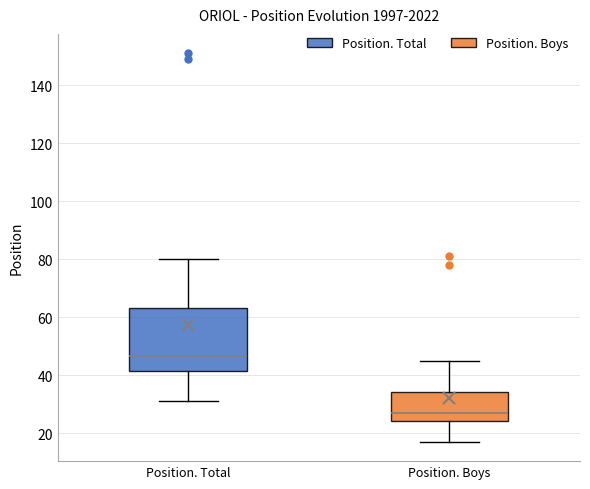

Reading left to right, transcribe this box plot: for each box, give where its median line is, the range the box spans, and where its two whiskers end, as read against the y-axis. The values are not printed on the chart, so give them approximately, as read against the axis.

Position. Total: median 46, box 42 to 64, whiskers 32 to 80
Position. Boys: median 28, box 24 to 34, whiskers 18 to 46